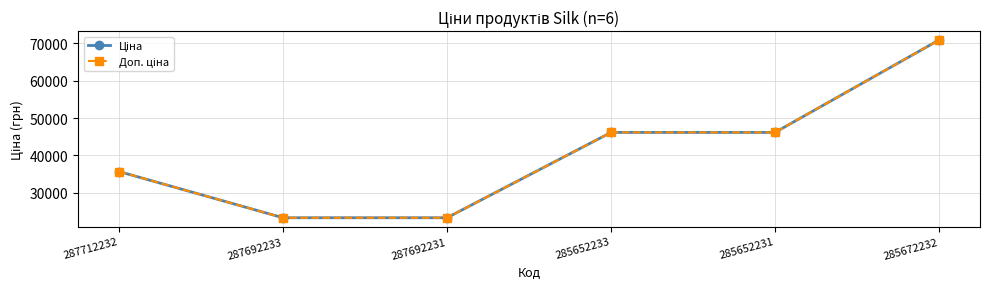

What is the difference between the Доп. ціна values at 287692231 and 287712232?

12381.1